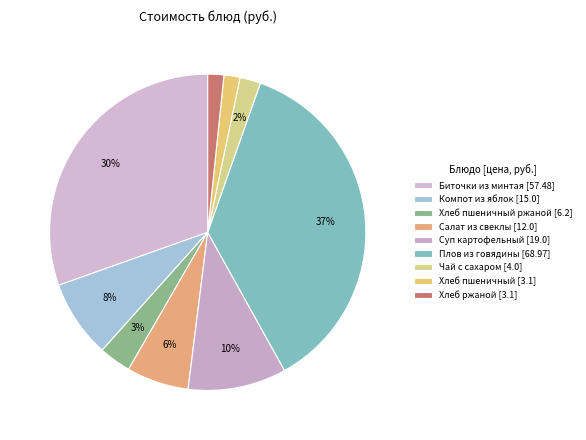

Count the number of slices in the pie.

9